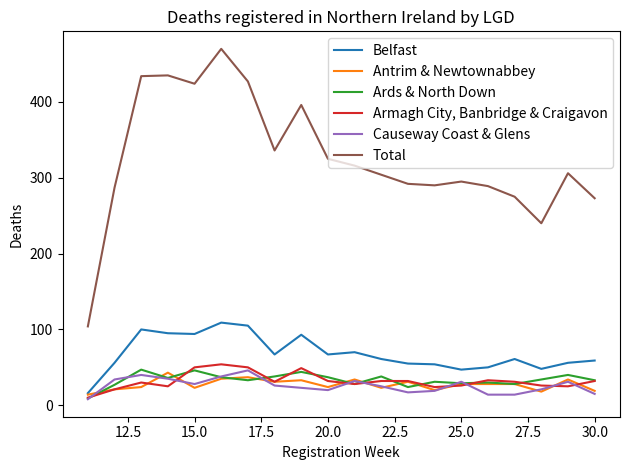

What is the smallest value displayed?

8